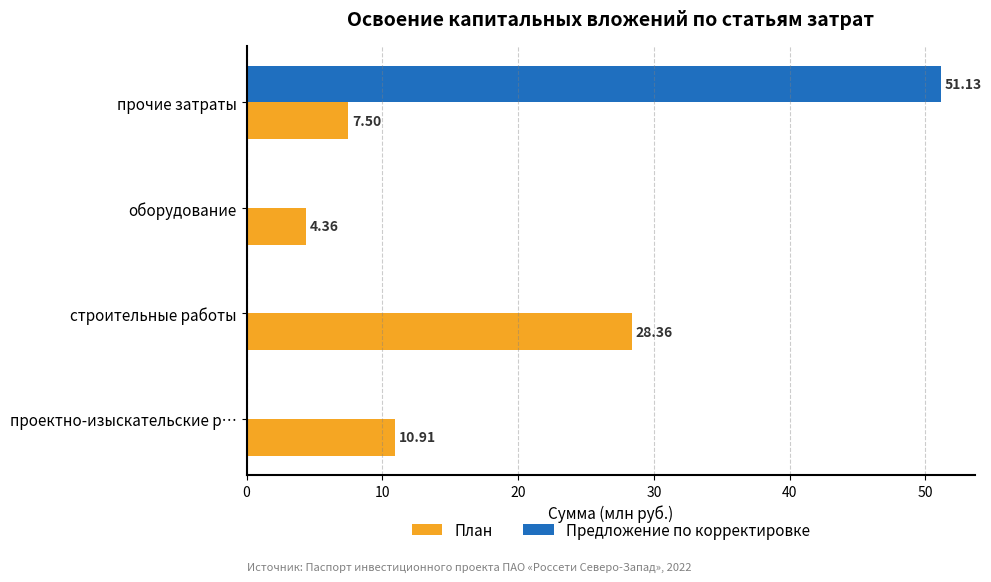

Where is План nearest to the value 16?

проектно-изыскательские р…